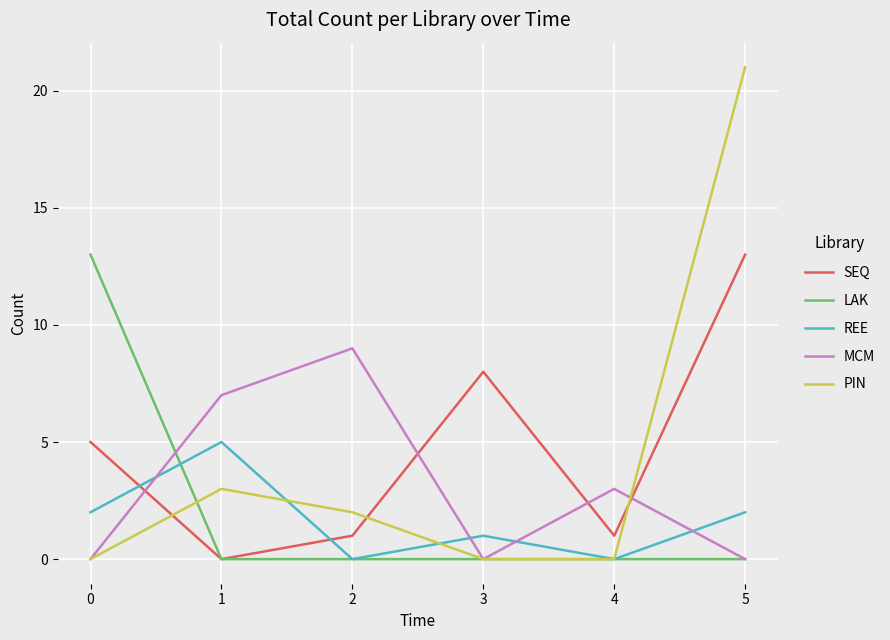

At which category is the sum across all series the highest?

5